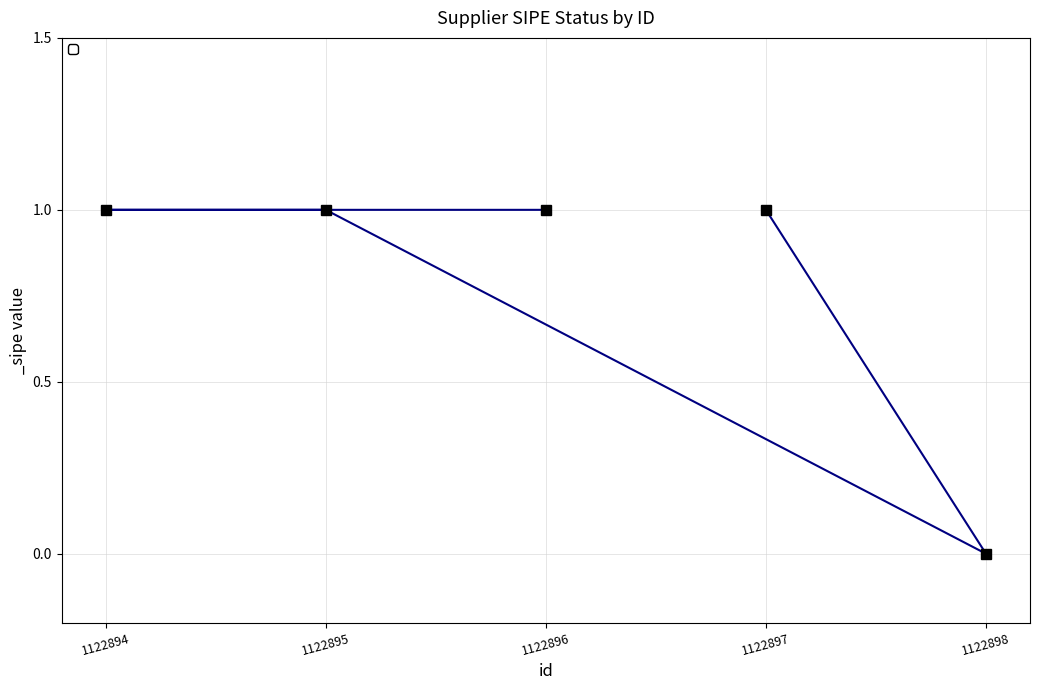

Count the values in the range 1 to 2.

4